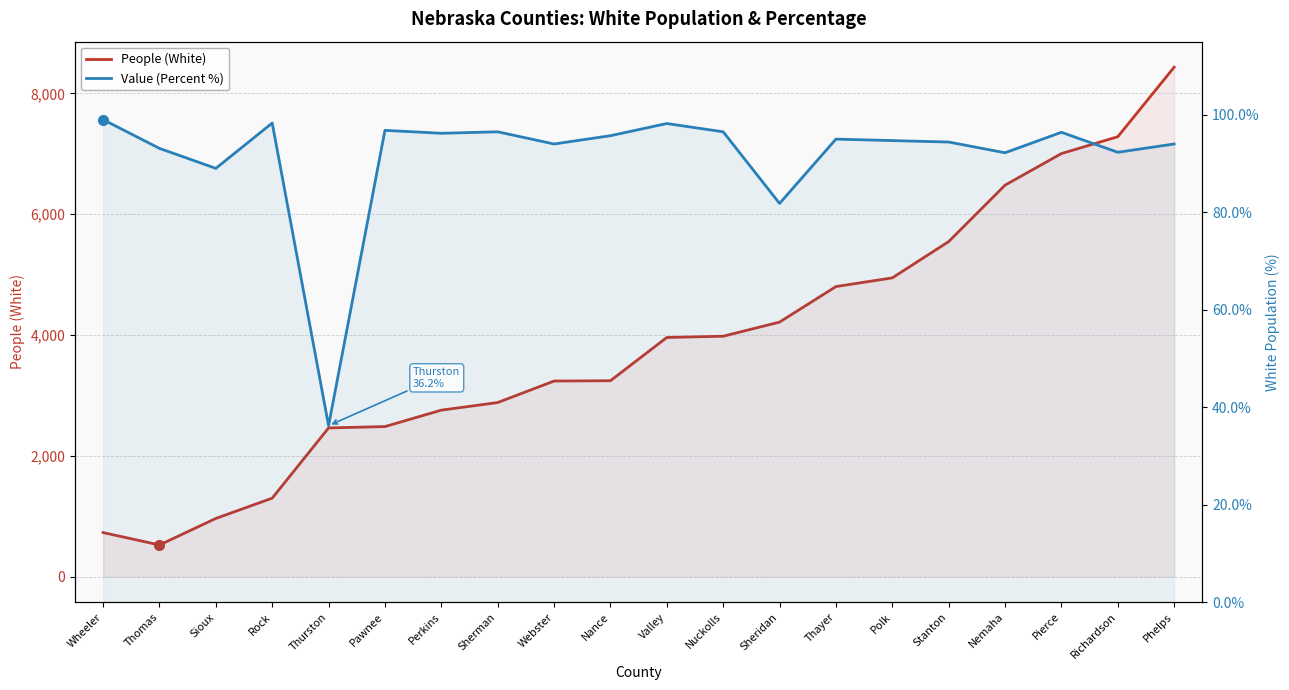

Reading right to left, transcribe all the data shown in this chart.

People (White): Phelps=8434.0	Richardson=7282.0	Pierce=7003.0	Nemaha=6480.0	Stanton=5546.0	Polk=4945.0	Thayer=4801.0	Sheridan=4213.0	Nuckolls=3979.0	Valley=3958.0	Nance=3242.0	Webster=3237.0	Sherman=2881.0	Perkins=2755.0	Pawnee=2483.0	Thurston=2461.0	Rock=1298.0	Sioux=962.0	Thomas=523.0	Wheeler=728.0
Value (Percent %): Phelps=94.0	Richardson=92.3	Pierce=96.4	Nemaha=92.2	Stanton=94.4	Polk=94.7	Thayer=95.0	Sheridan=81.8	Nuckolls=96.5	Valley=98.2	Nance=95.7	Webster=94.0	Sherman=96.5	Perkins=96.2	Pawnee=96.8	Thurston=36.2	Rock=98.3	Sioux=89.0	Thomas=93.1	Wheeler=99.0